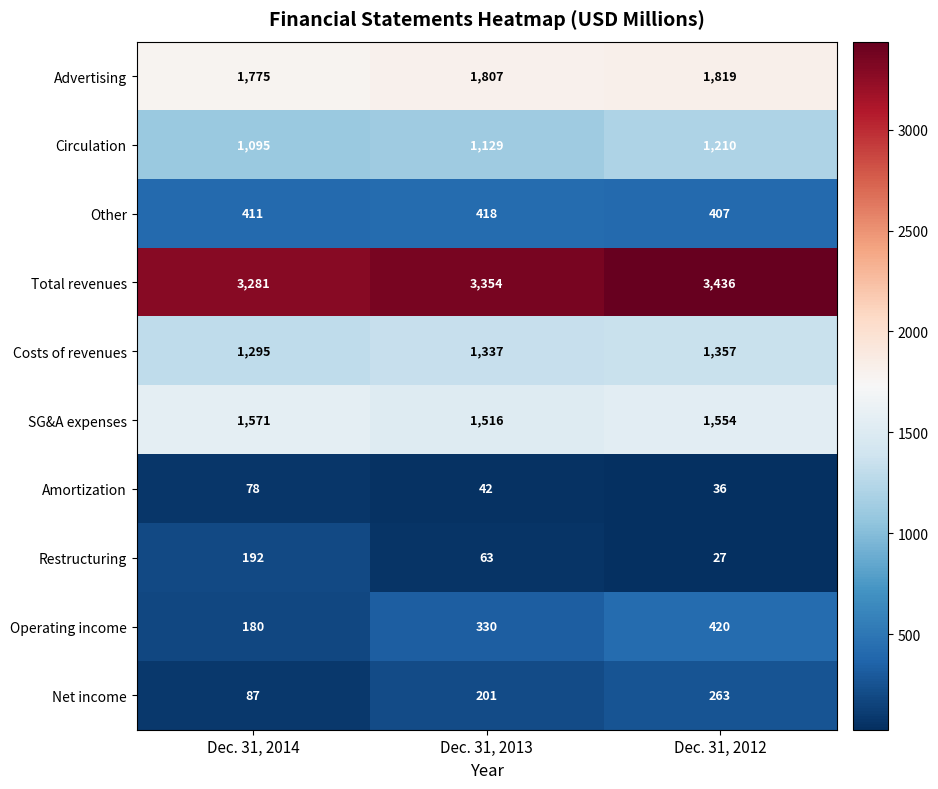

What is the total value across all series at Dec. 31, 2013?

10197